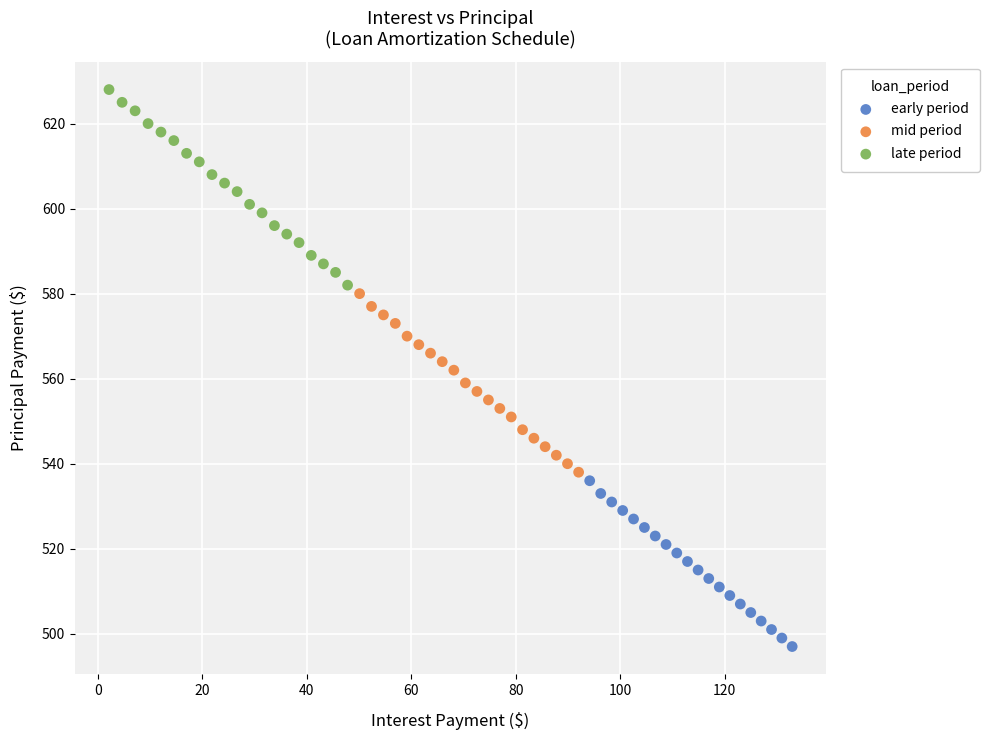

Which series has the largest Y range (max minus min)?

late period